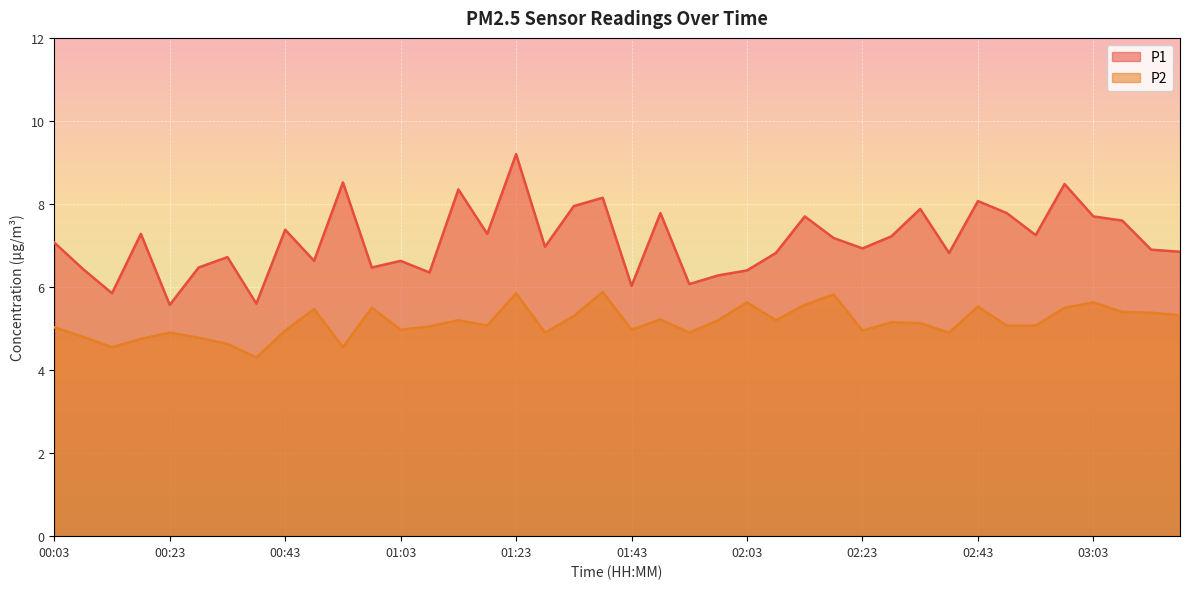

True or false: P2 and P1 cross at least once.

False